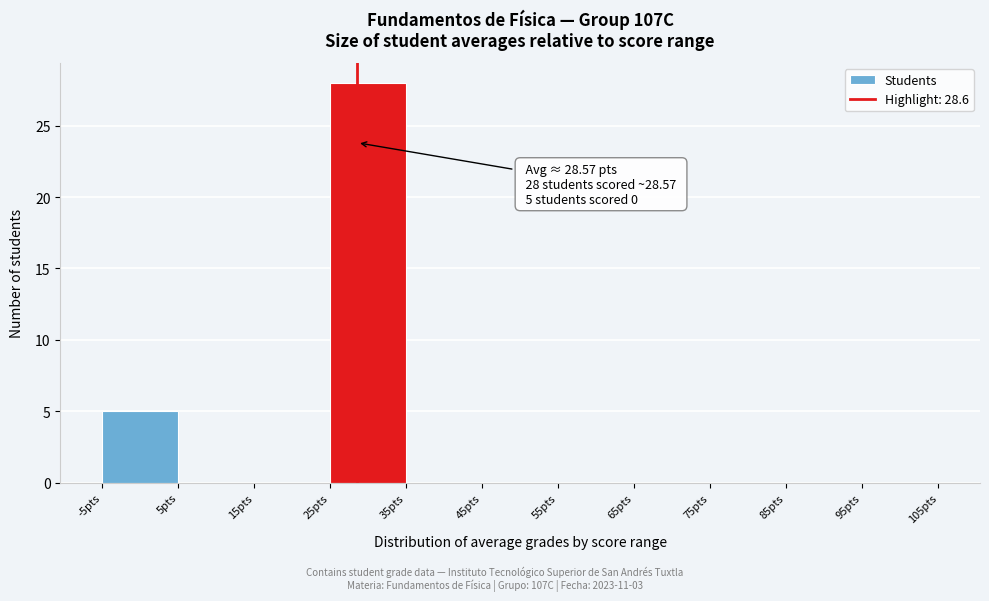

Over which range of the x-axis is the bar tallest?

25 to 35